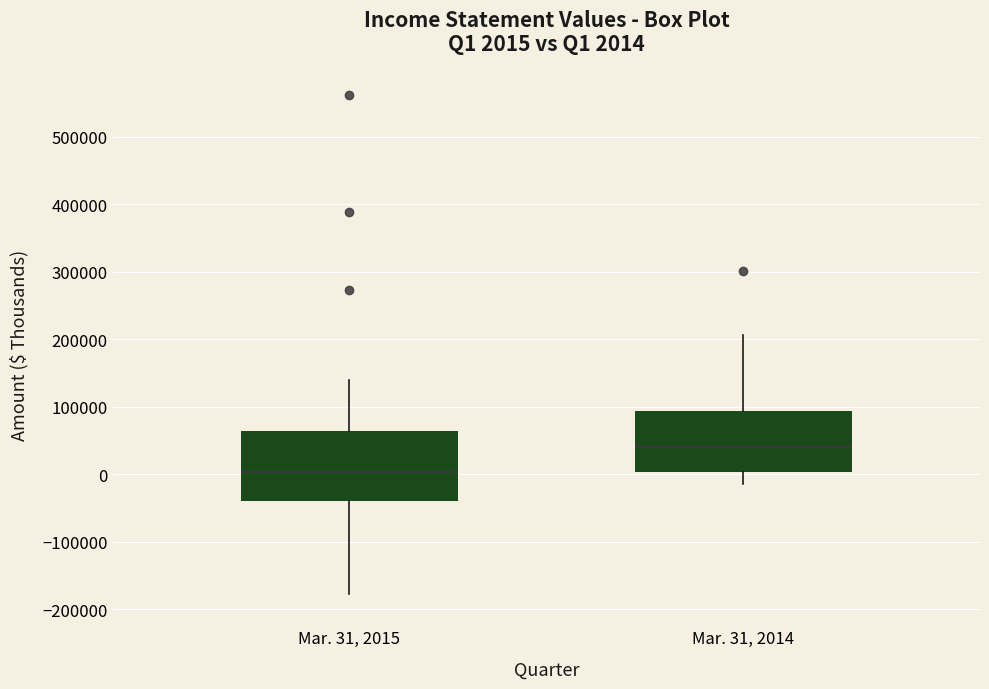

Comparing the boxes themselves (not the whiskers), which one is the tallest?

Mar. 31, 2015